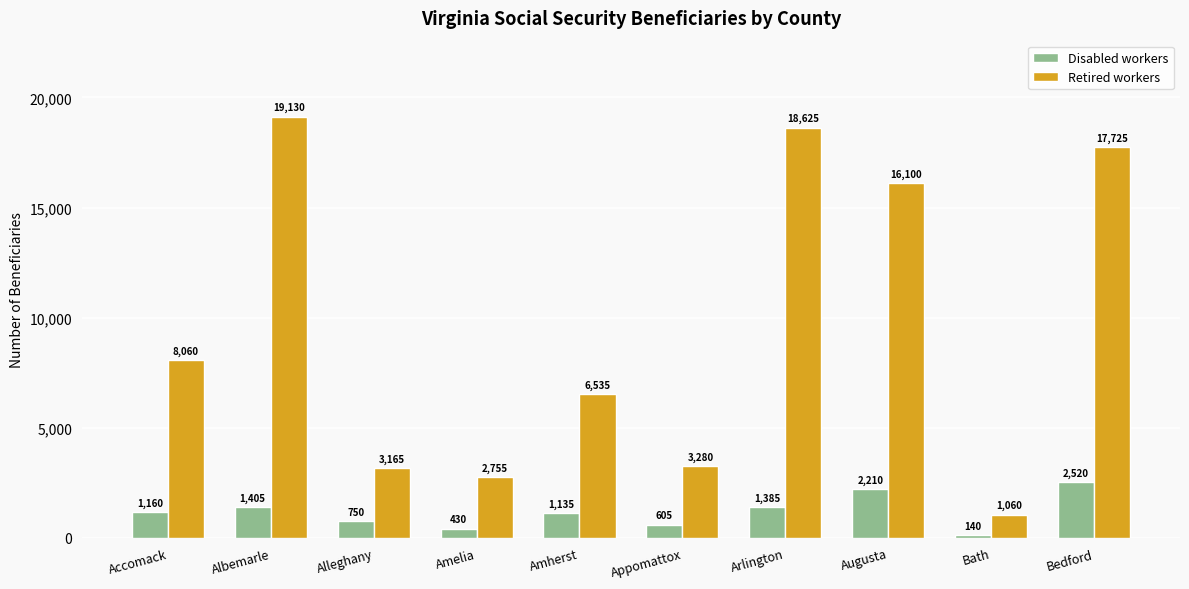

List the series in order of their overall mean, highest first.

Retired workers, Disabled workers